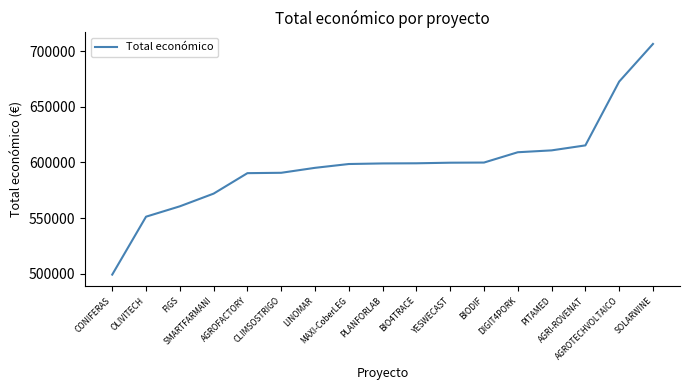

The value at SMARTFARMANI is 291313. True or false?

False